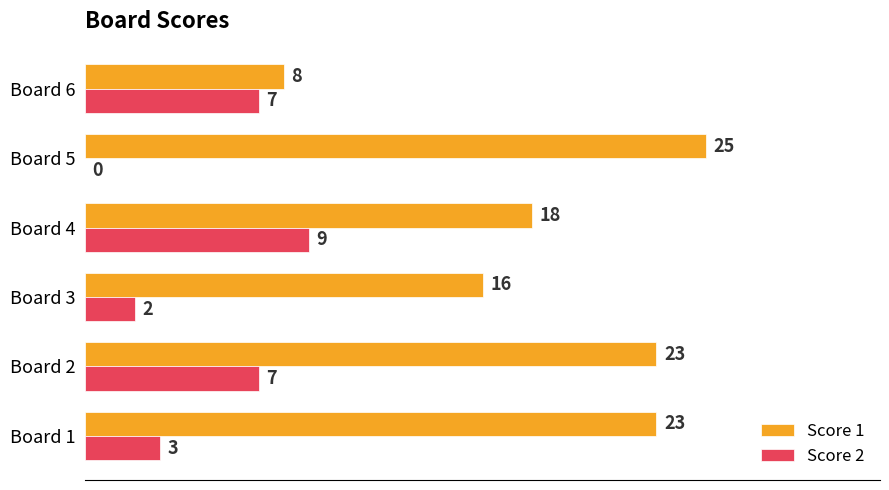

Between Board 1 and Board 4, which series saw the biggest shift?

Score 2